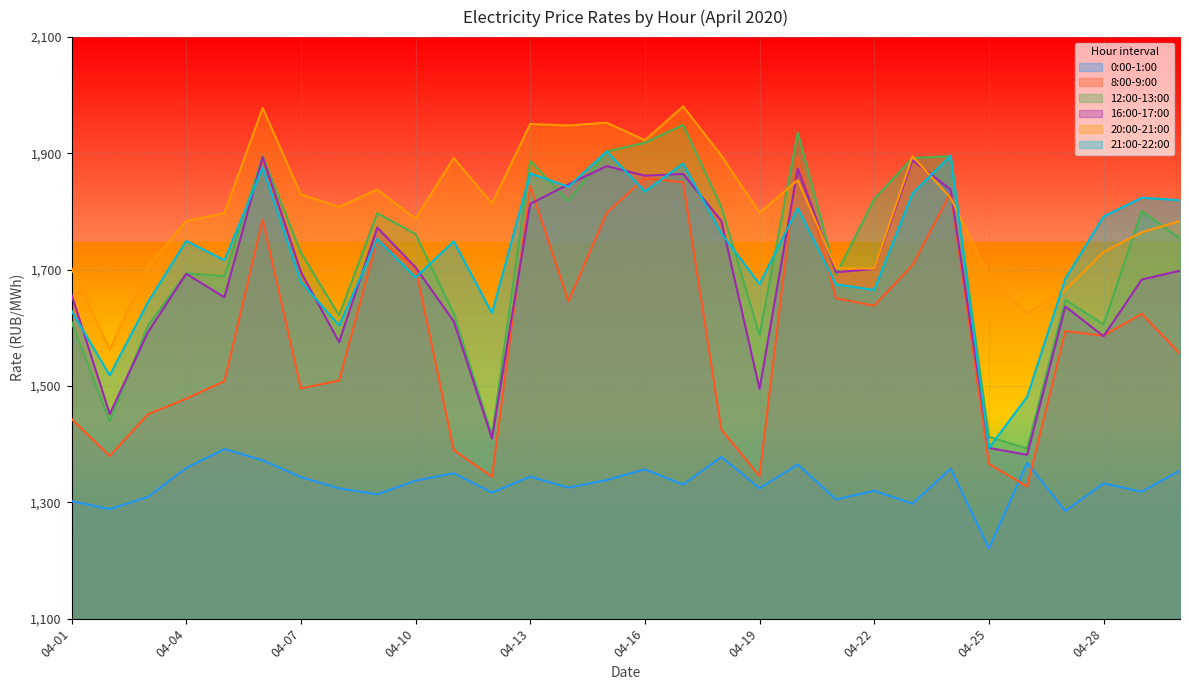

At which category does 8:00-9:00 reach its first local valley?

2020-04-02